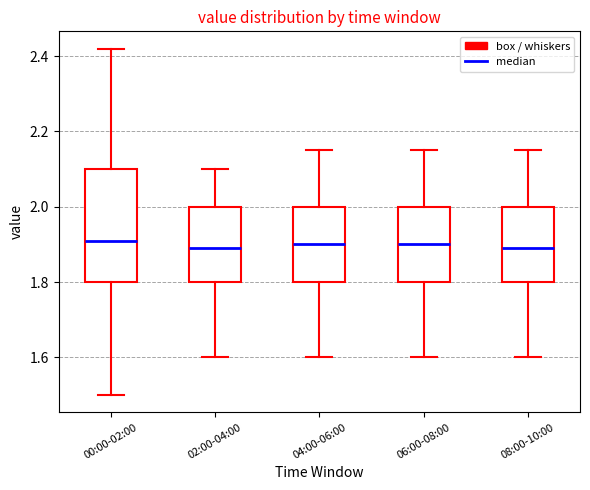

Where is the lower edge of the box for 04:00-06:00 on the y-axis? The values are not printed on the chart, so give them approximately, as read against the axis.

1.80